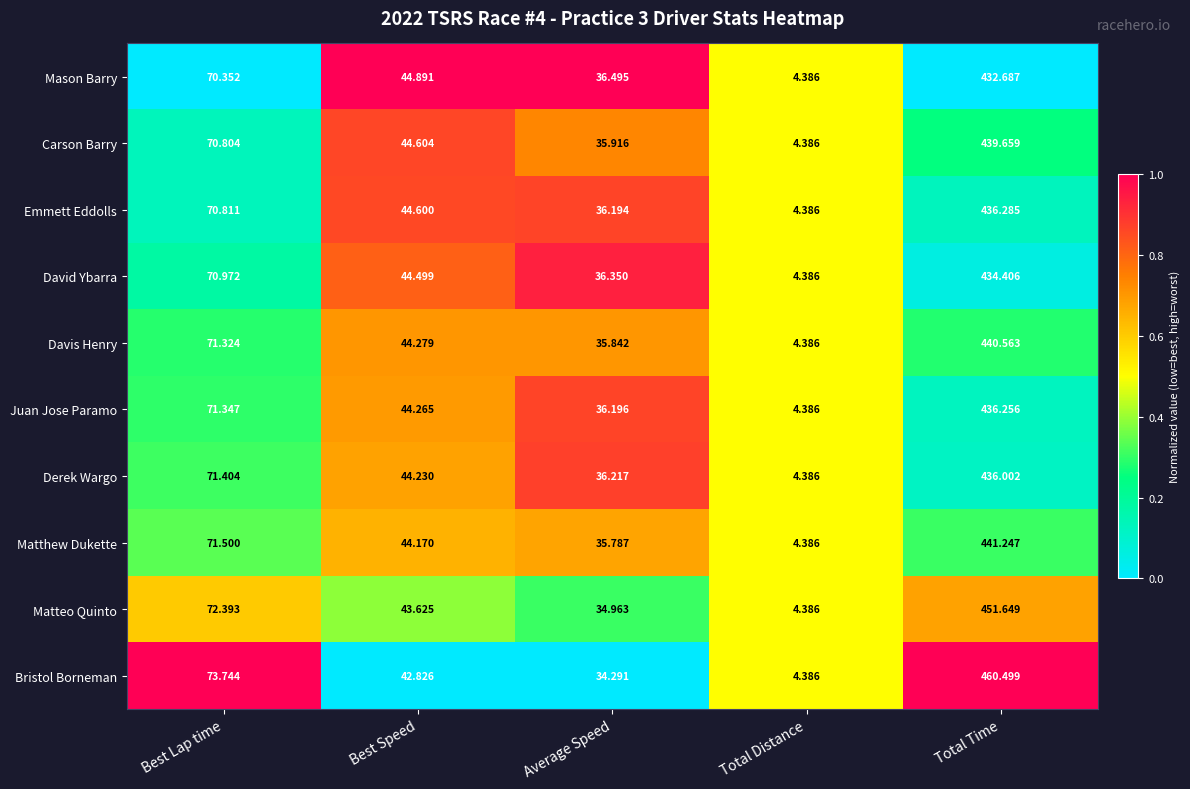

Which series has the largest total across all categories?

Bristol Borneman